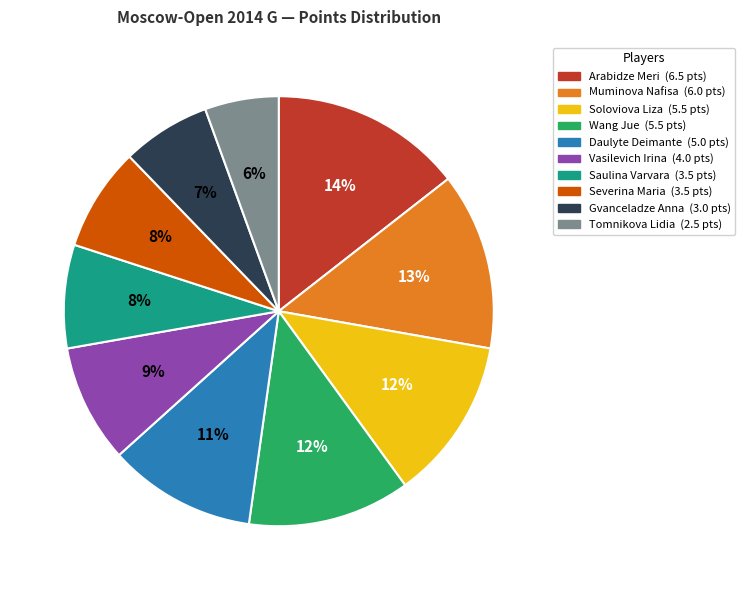

To the nearest percent, what portion does Daulyte Deimante represent?

11%